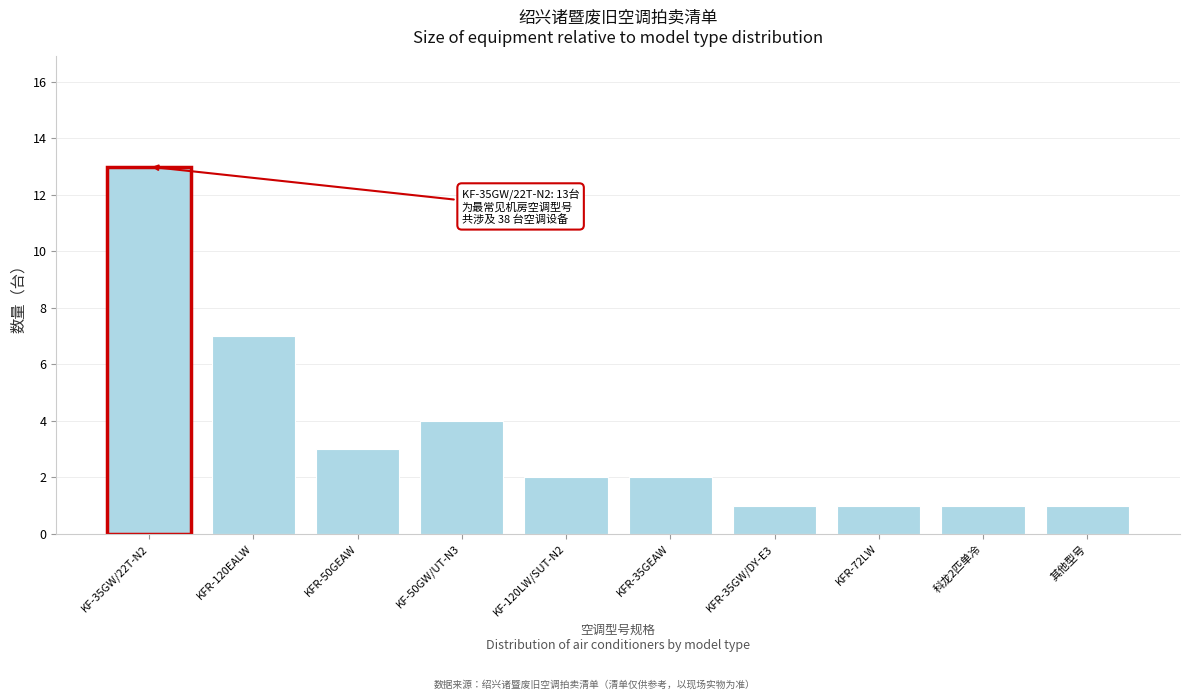

Reading right to left, what are all the values shown in this chart?

1	1	1	1	2	2	4	3	7	13